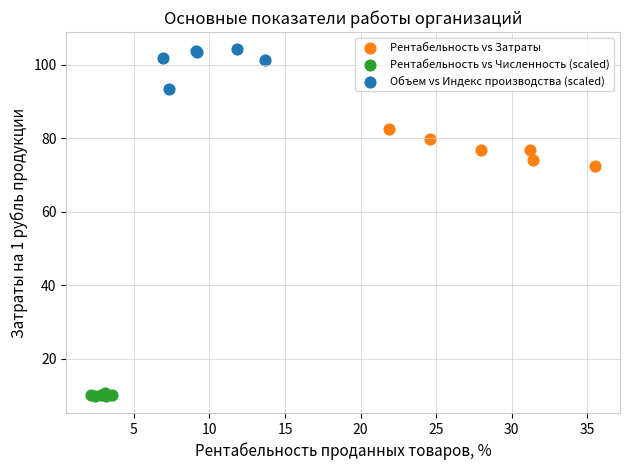

Which series reaches the maximum Y coordinate?

Объем vs Индекс производства (scaled)